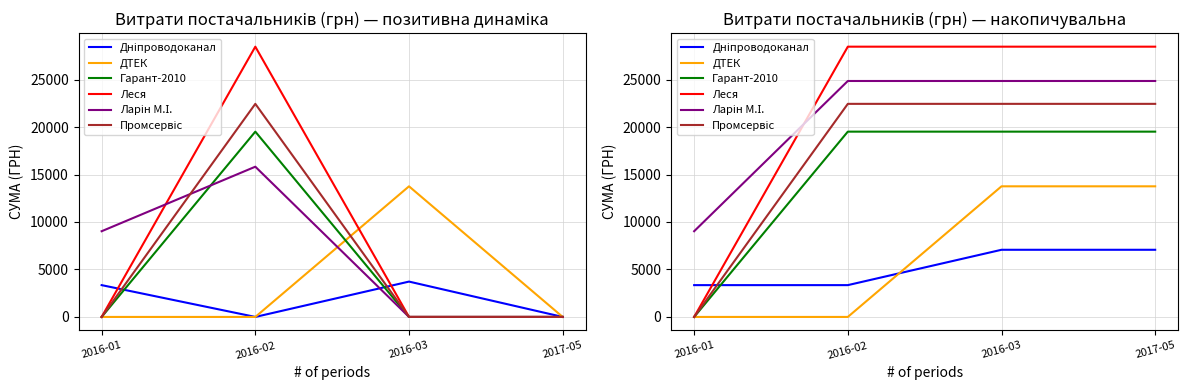

Is it true that Промсервіс equals -11830.6 at 2016-01?

False